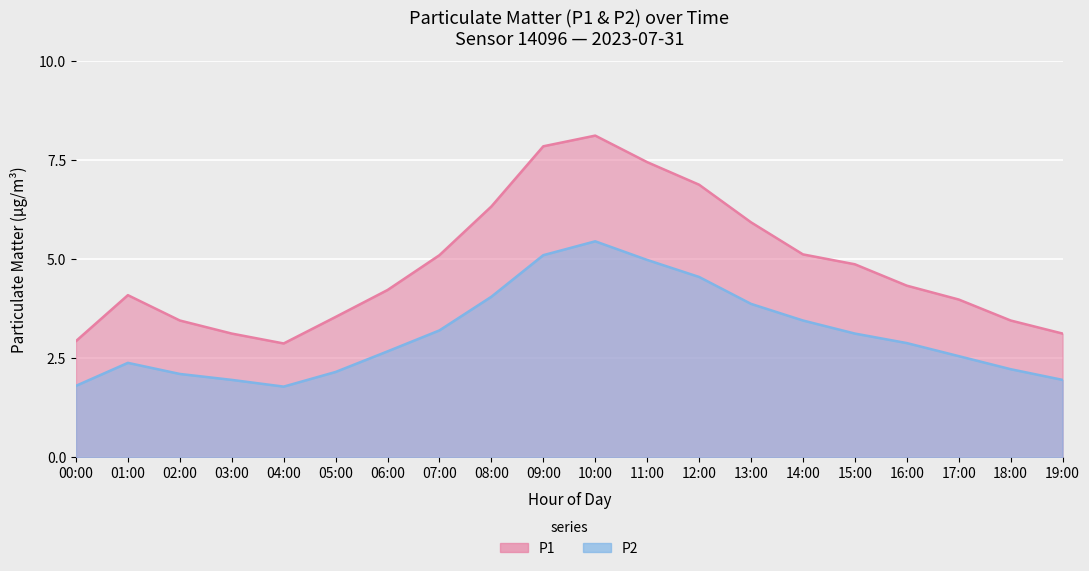

At how many categories does at least one series exceed 3?

18